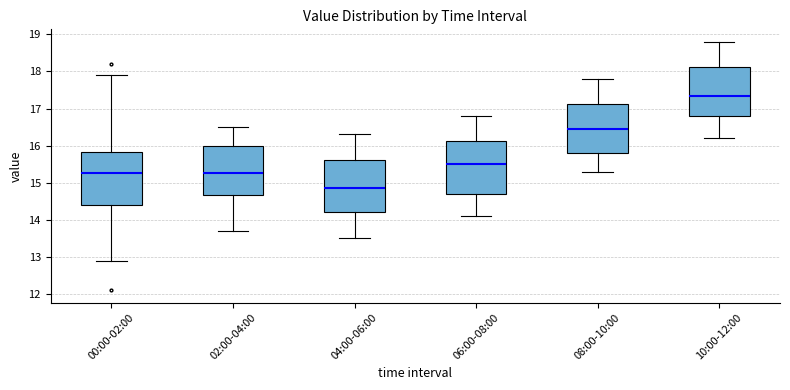

Reading left to right, read every box against the y-axis: the position of its median line, the range the box covers, and the ends of its whiskers. The values are not printed on the chart, so give them approximately, as read against the axis.

00:00-02:00: median 15.3, box 14.4 to 15.8, whiskers 12.9 to 17.9
02:00-04:00: median 15.3, box 14.7 to 16.0, whiskers 13.7 to 16.5
04:00-06:00: median 14.9, box 14.2 to 15.6, whiskers 13.5 to 16.3
06:00-08:00: median 15.5, box 14.7 to 16.1, whiskers 14.1 to 16.8
08:00-10:00: median 16.5, box 15.8 to 17.1, whiskers 15.3 to 17.8
10:00-12:00: median 17.4, box 16.8 to 18.1, whiskers 16.2 to 18.8